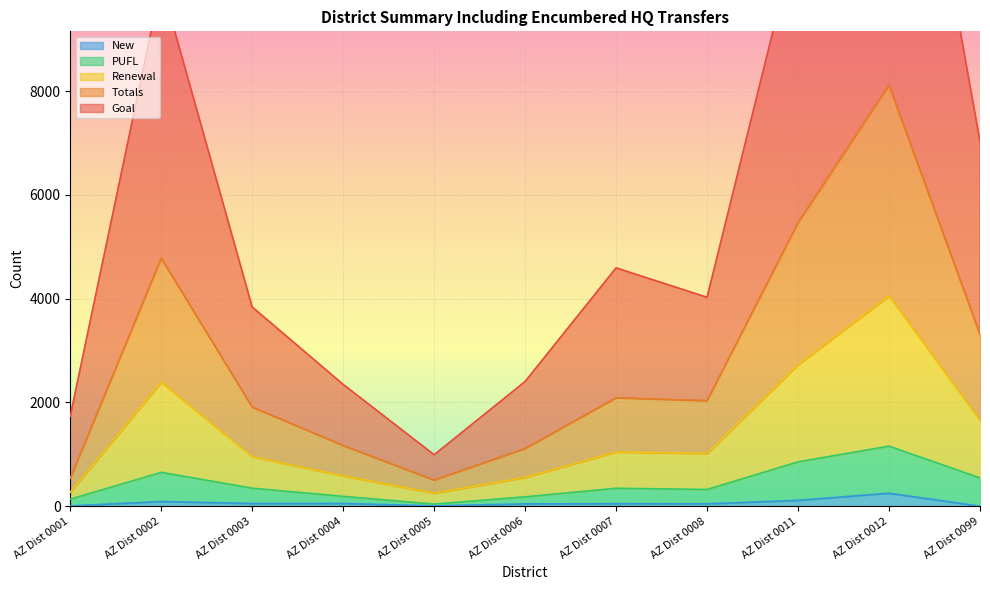

Where is Totals nearest to the value 4307?

AZ Dist 0002